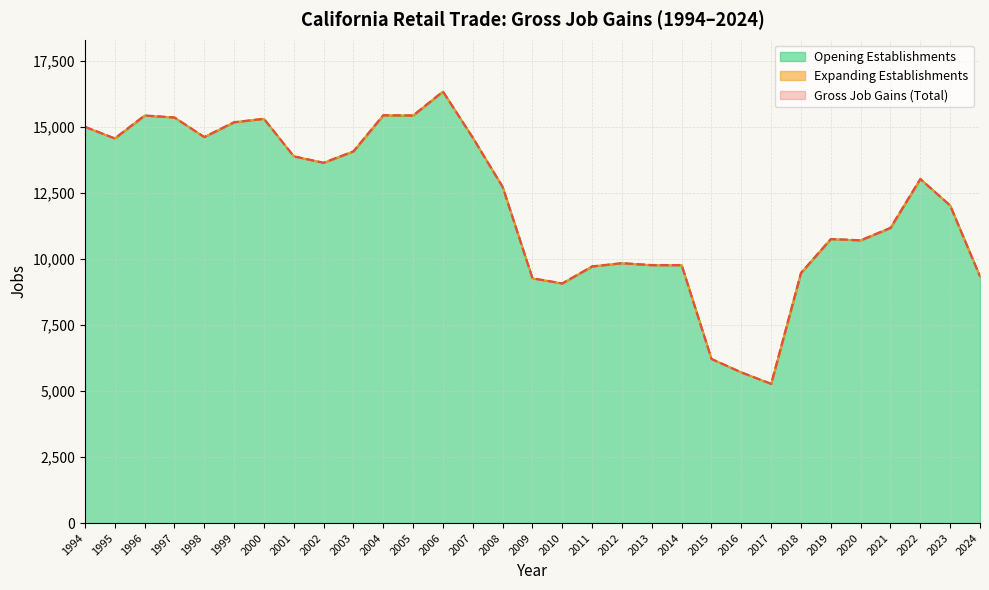

True or false: Opening Establishments and Gross Job Gains (Total) cross at least once.

False